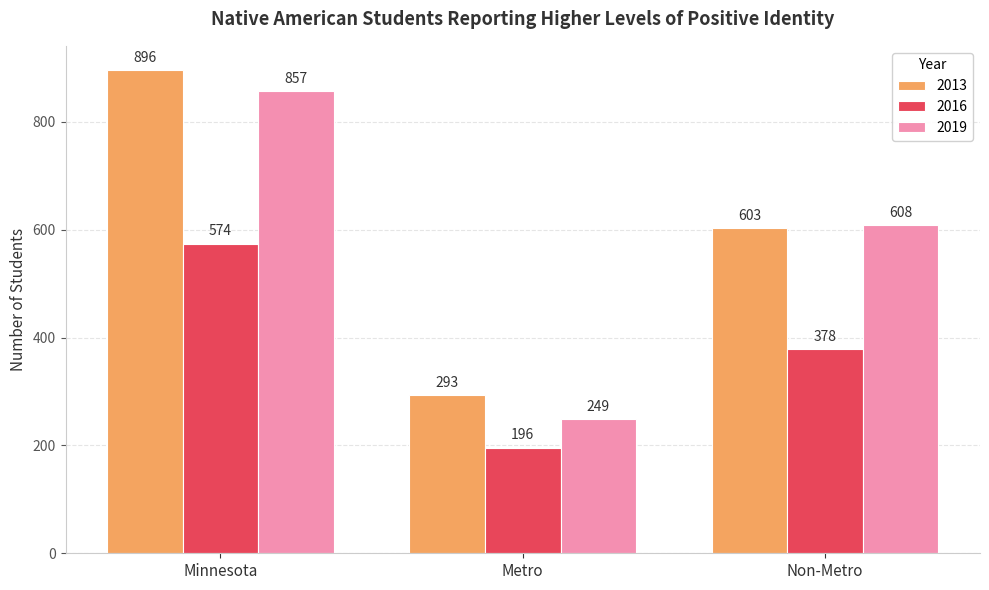

Read the 2019 value at Non-Metro, to the nearest 50.

600